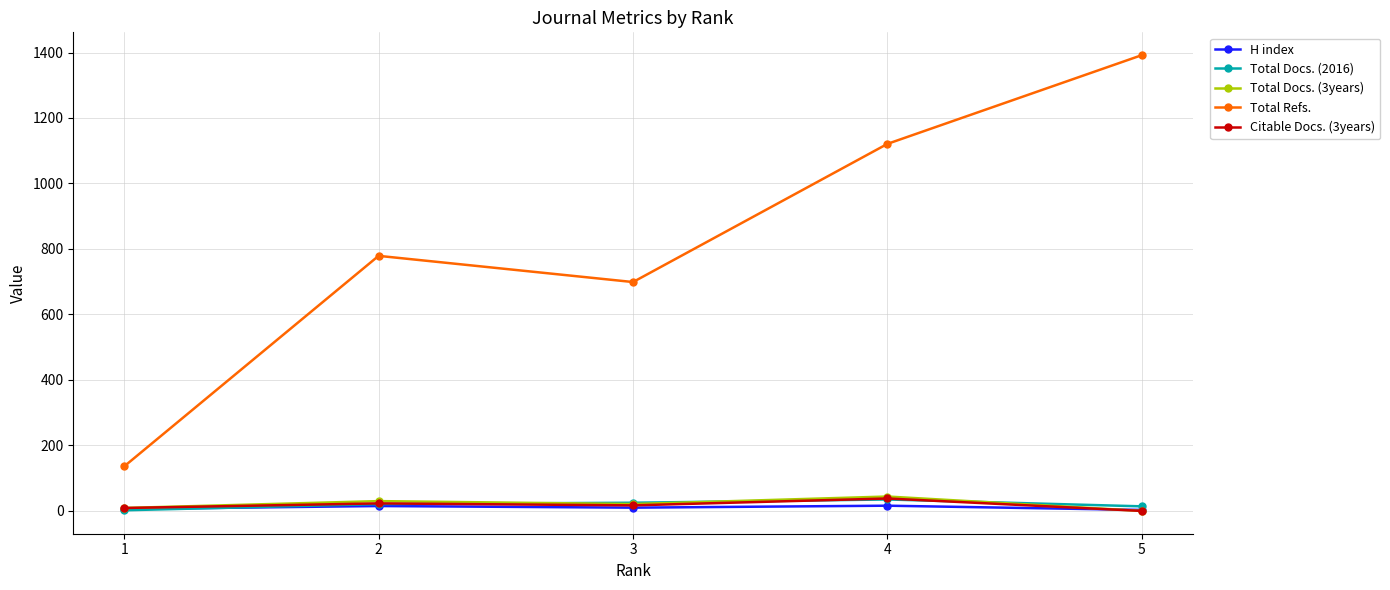

Is it true that H index equals 6 at 1?

True